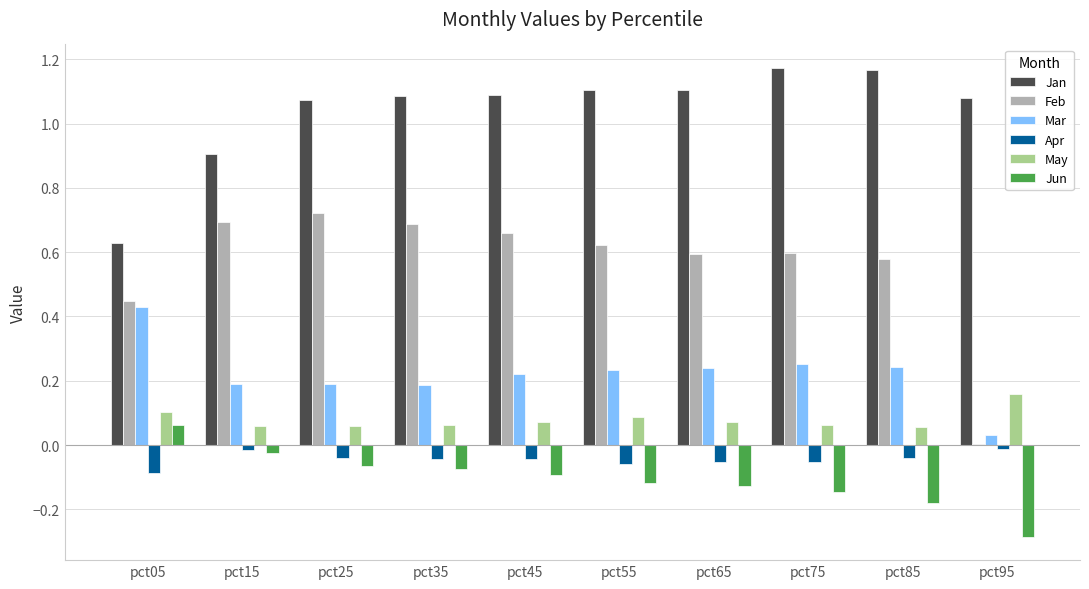

Between pct75 and pct95, which series saw the biggest shift?

Feb